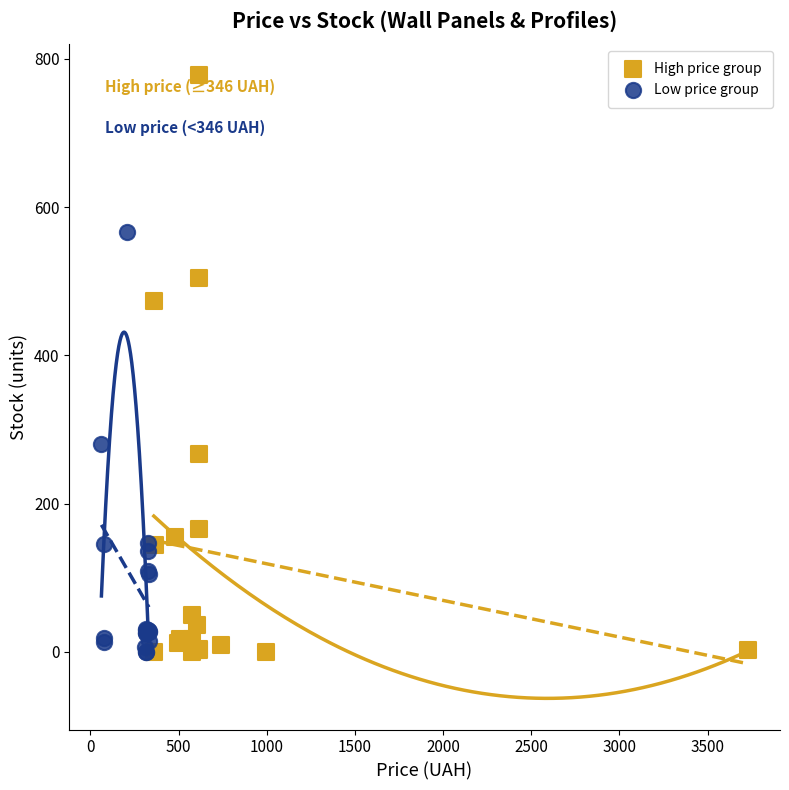

Which series contains the highest Y value?

High price group